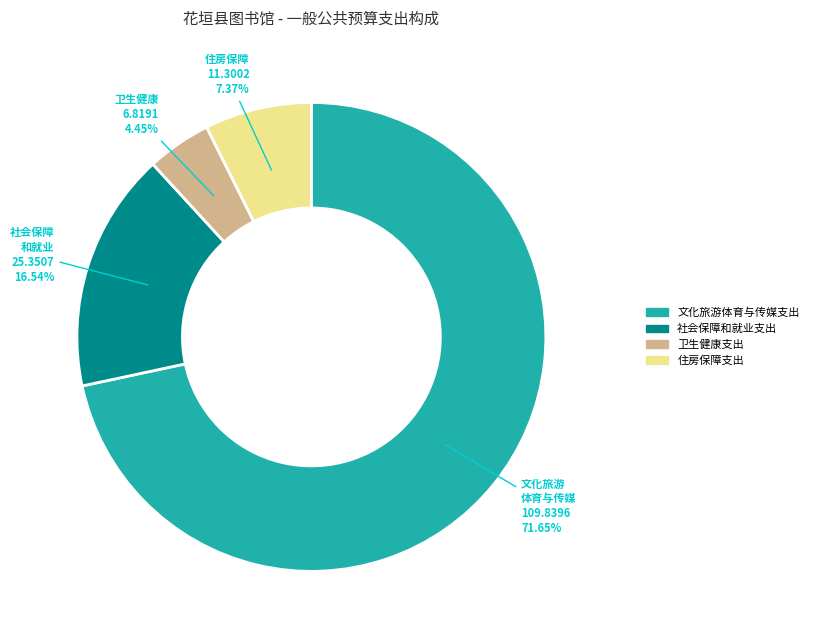

Is it true that 住房保障支出 is 21% of the pie?

False